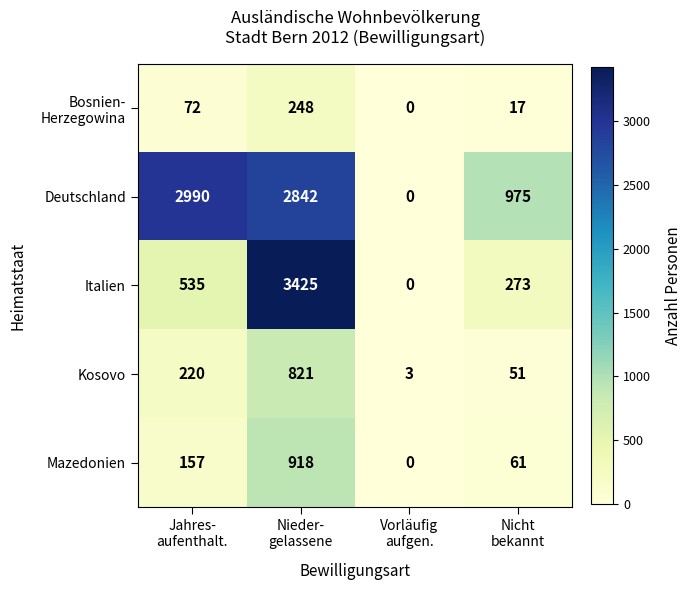

Which series has the largest total across all categories?

Deutschland